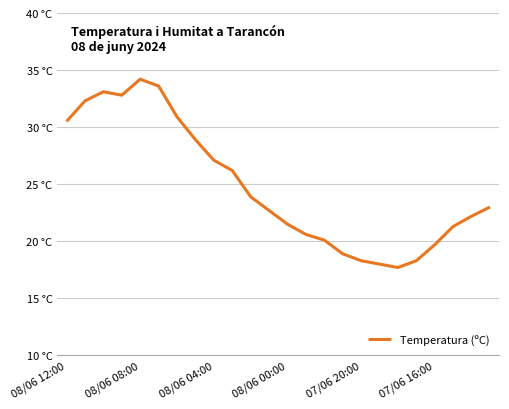

At which category does the chart reach its peak across all series?

08/06 08:00